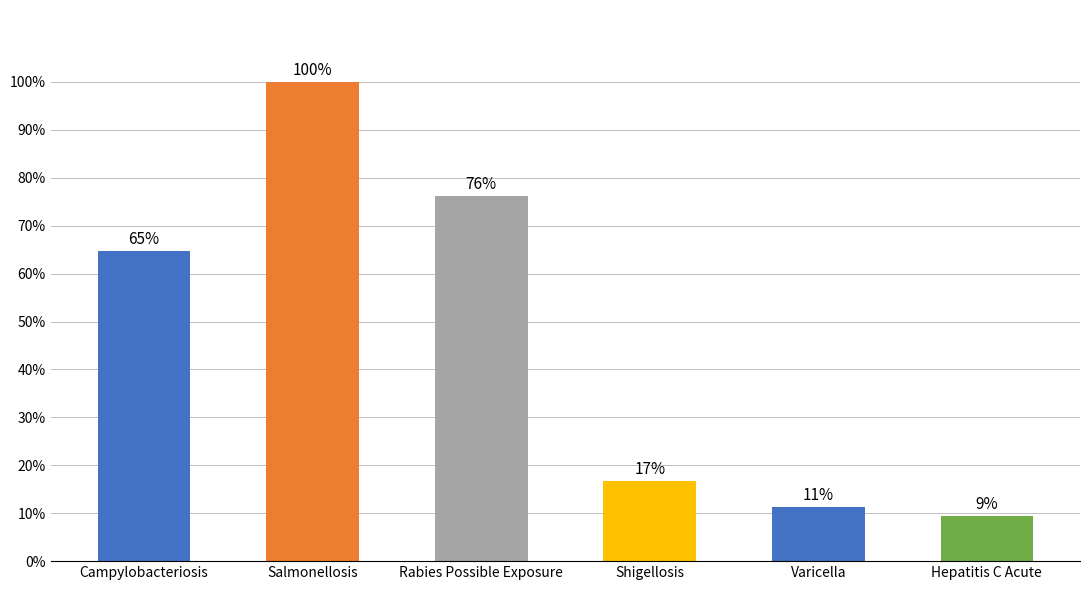

Are the bars horizontal?

No